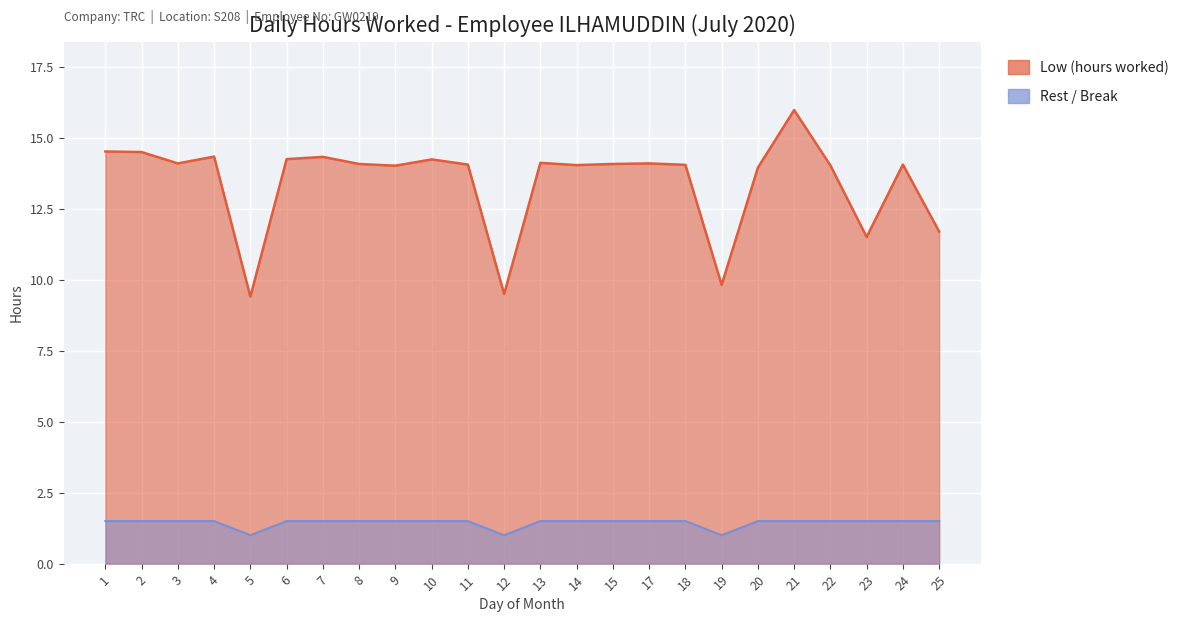

What is the value of the Low (hours worked) point at the 13th from the left?

14.1